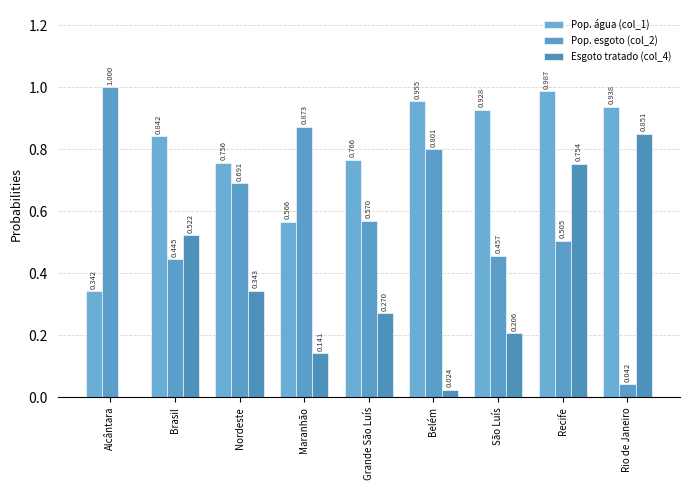

How many distinct data groups are displayed?

3